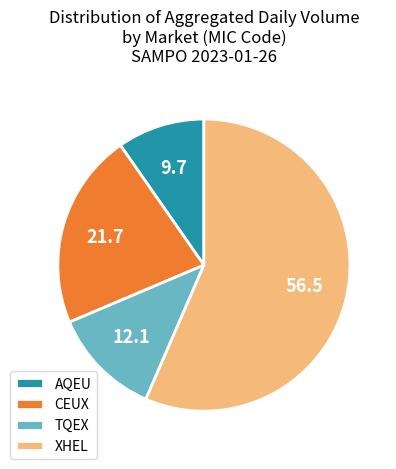

Does any single category account for the majority?

Yes